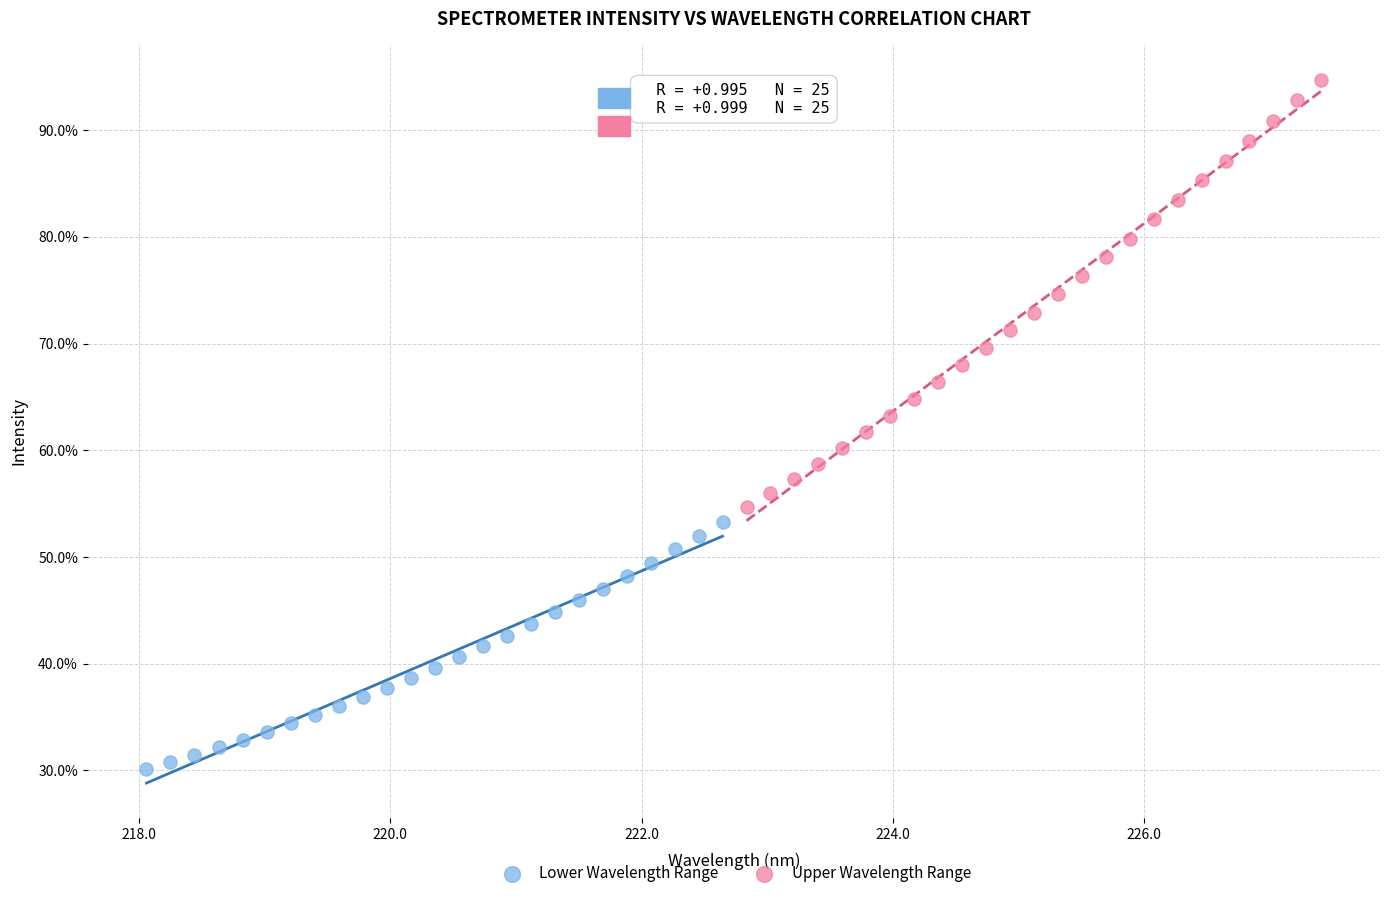

Which series has the widest spread of Y values?

Upper Wavelength Range